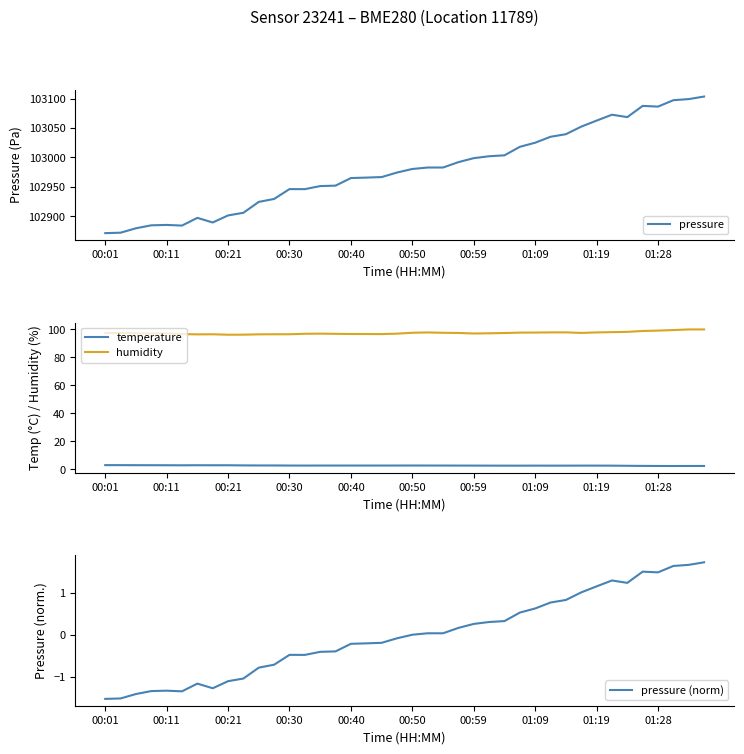

At which category is the sum across all series the highest?

39